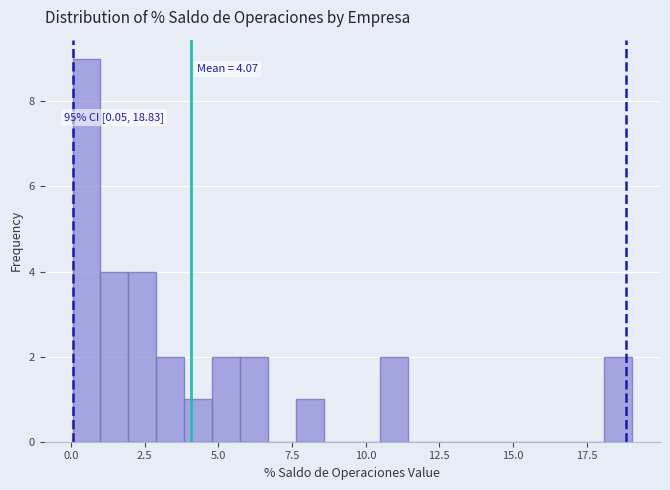

Read against the x-axis, roughly where is the centre of the tallest bar?

0.5